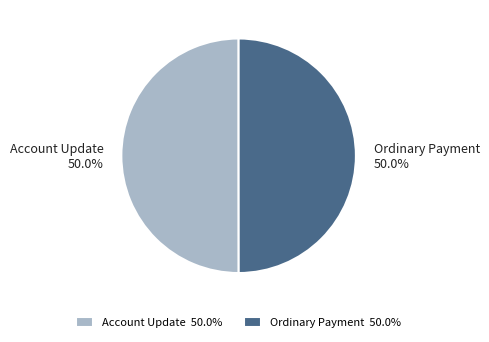

To the nearest percent, what portion does Account Update represent?

50%